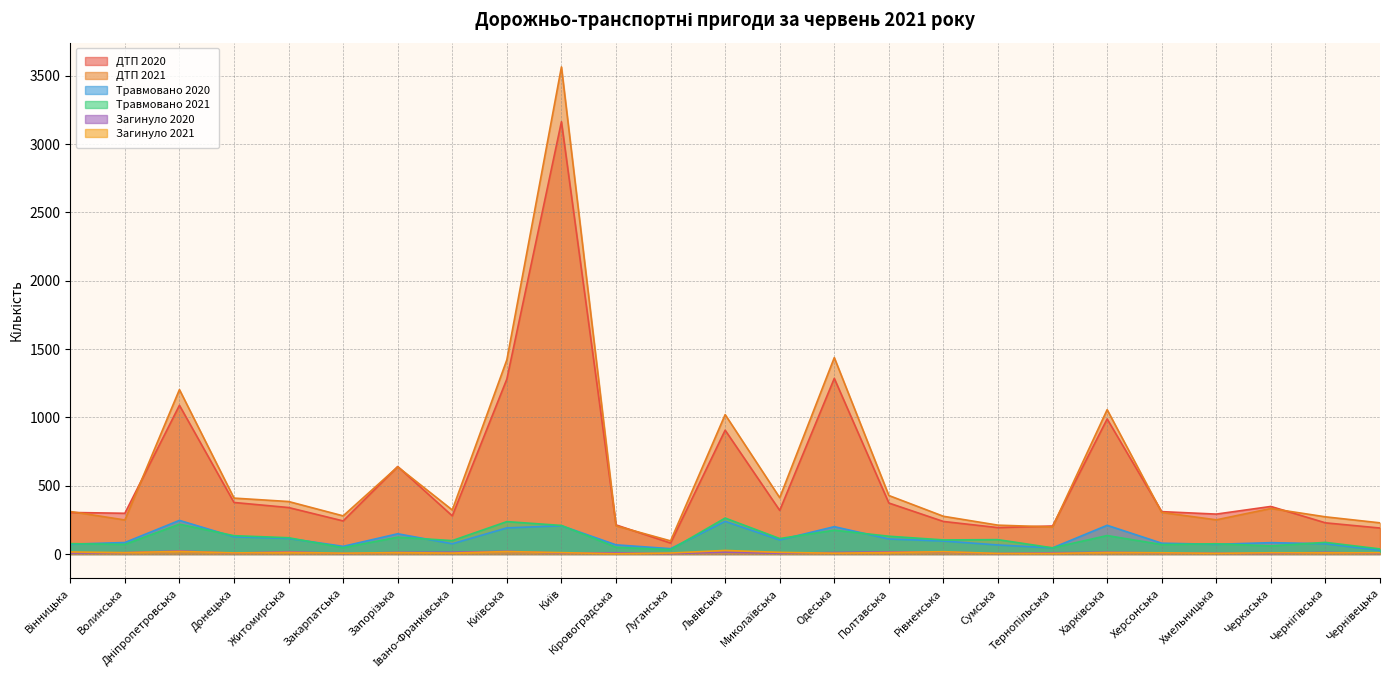

True or false: Загинуло 2020 and Травмовано 2021 intersect in this chart.

False